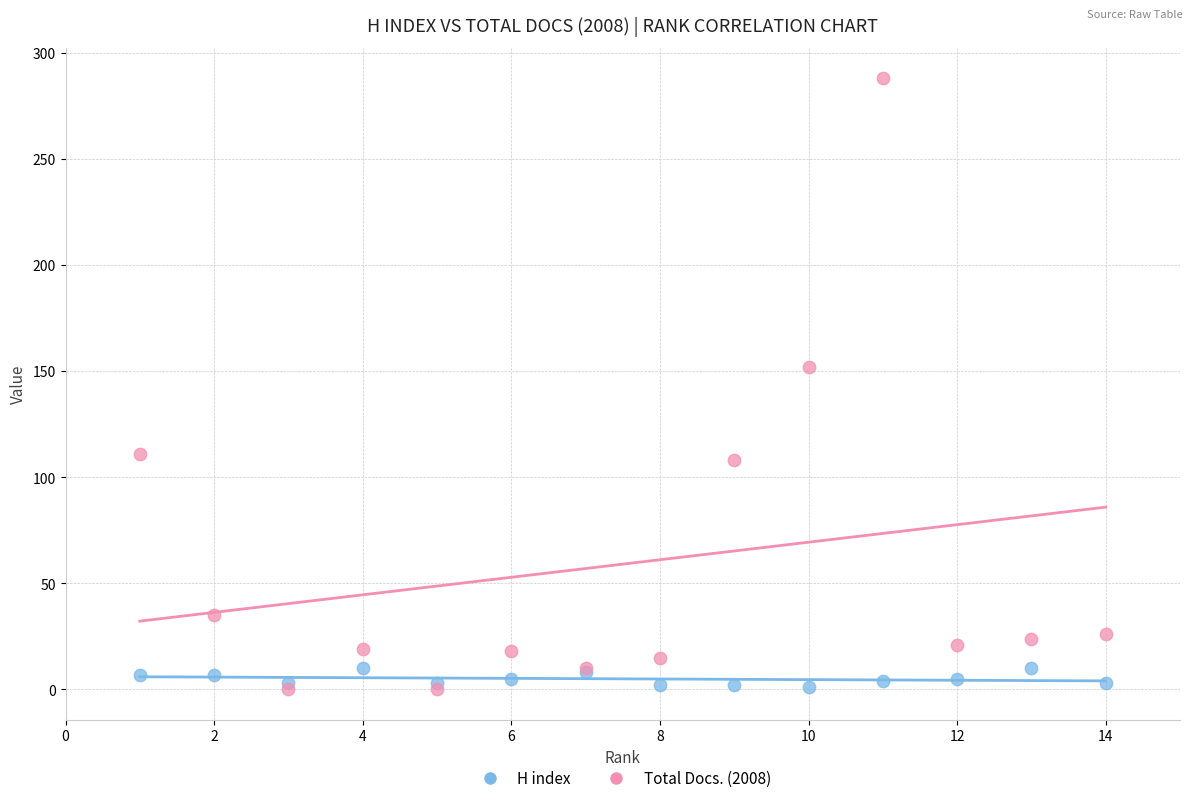

What are all the series names shown in the legend?

H index, Total Docs. (2008)